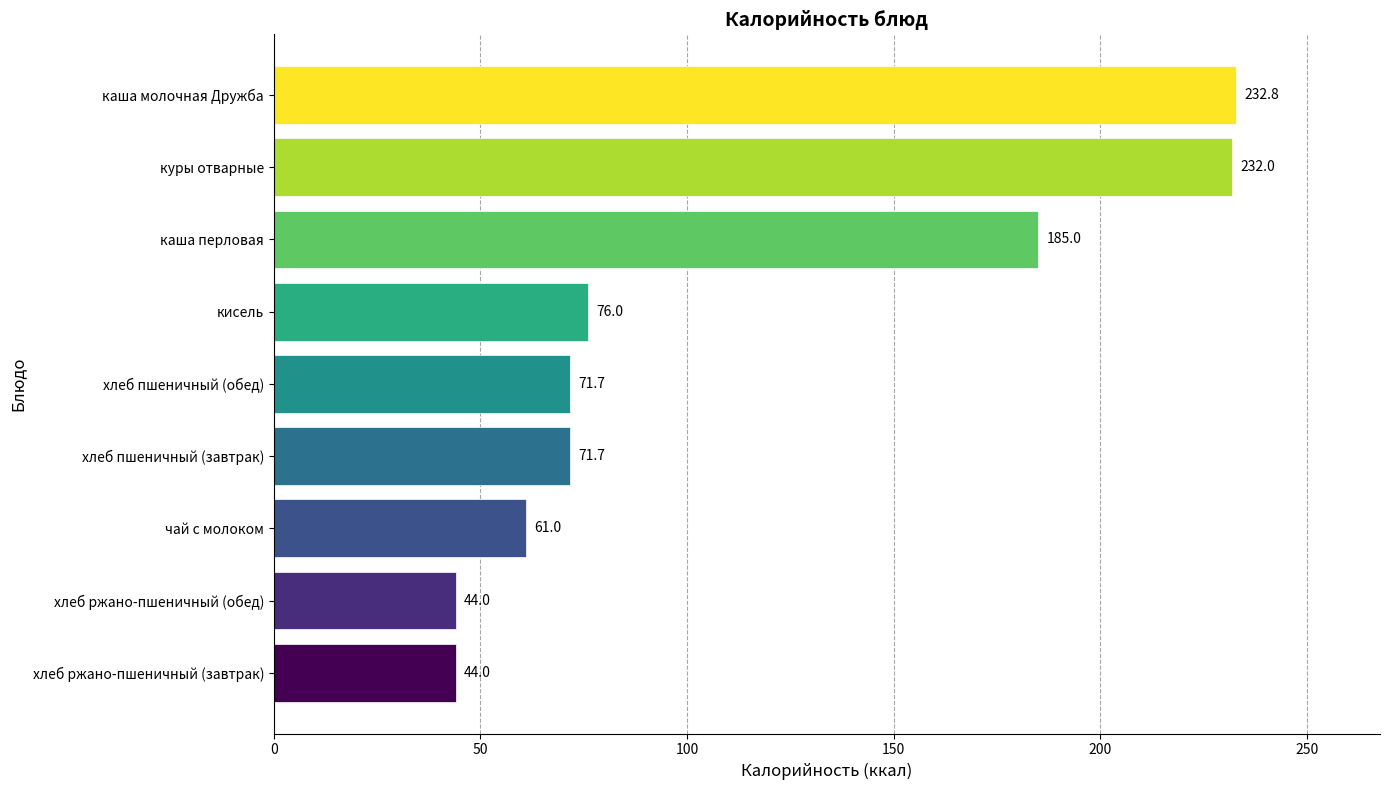

Is it true that the value at хлеб ржано-пшеничный (завтрак) is 9.9?

False